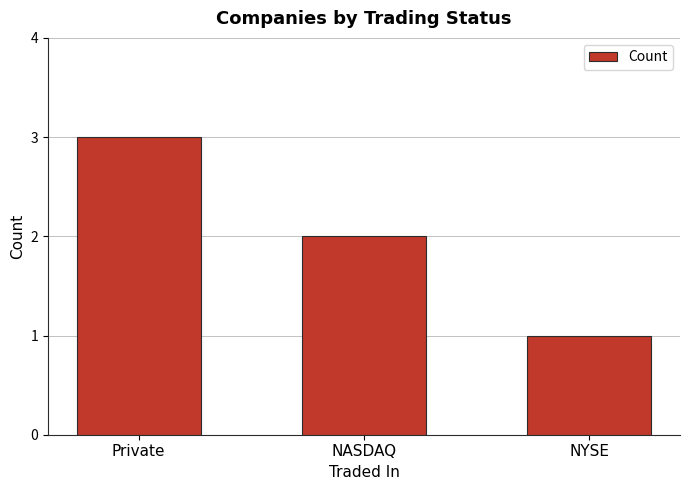

Reading right to left, transcribe all the data shown in this chart.

NYSE=1	NASDAQ=2	Private=3